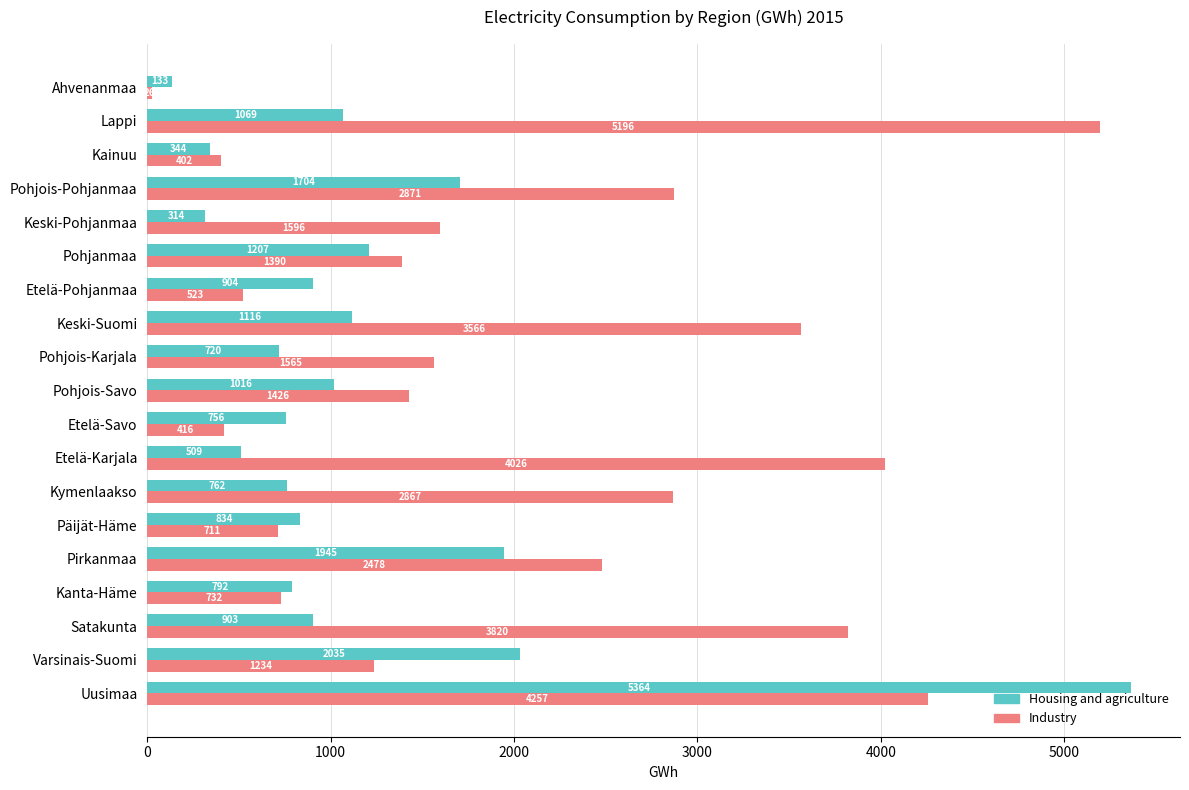

What is the total value across all series at Ahvenanmaa?

159